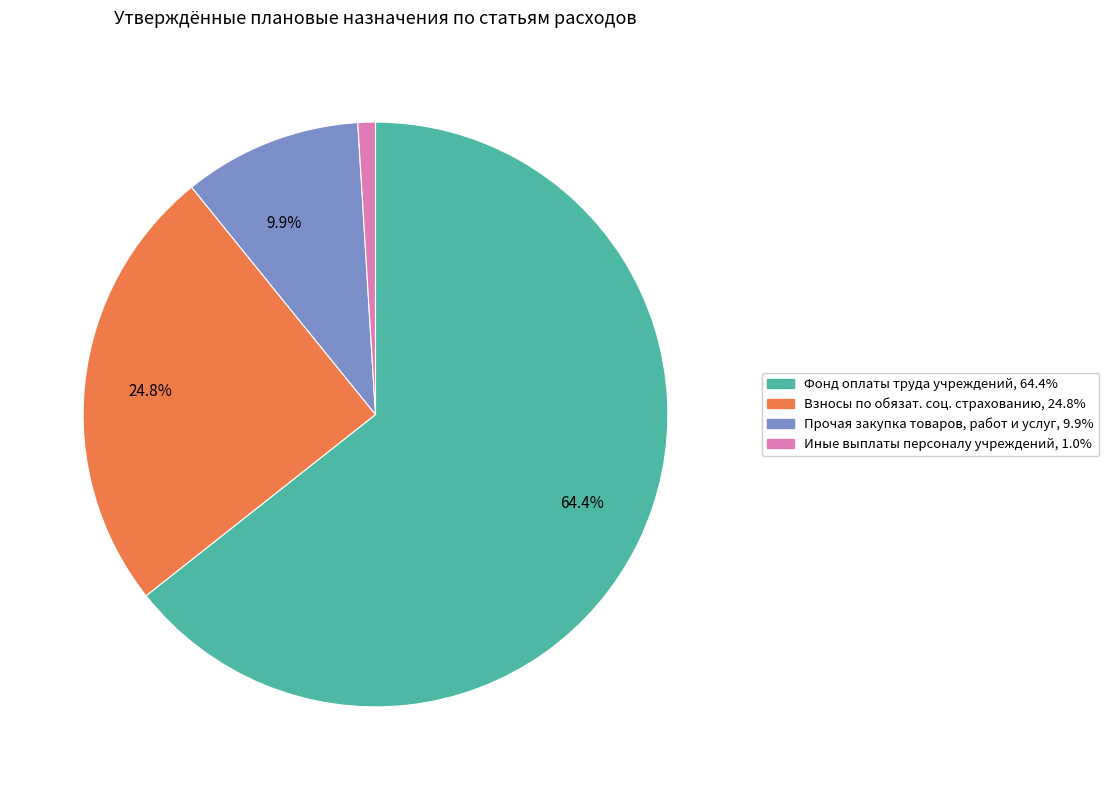

Is there a majority slice in this chart?

Yes